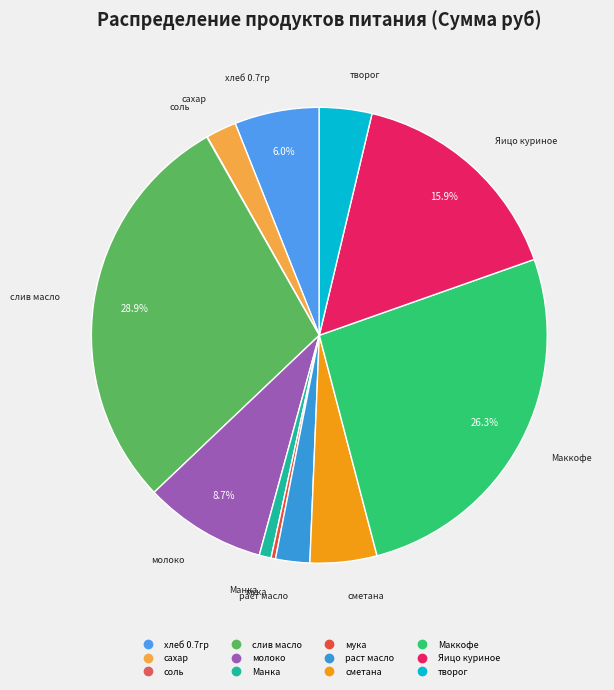

The Манка slice represents 1% of the pie. True or false?

True